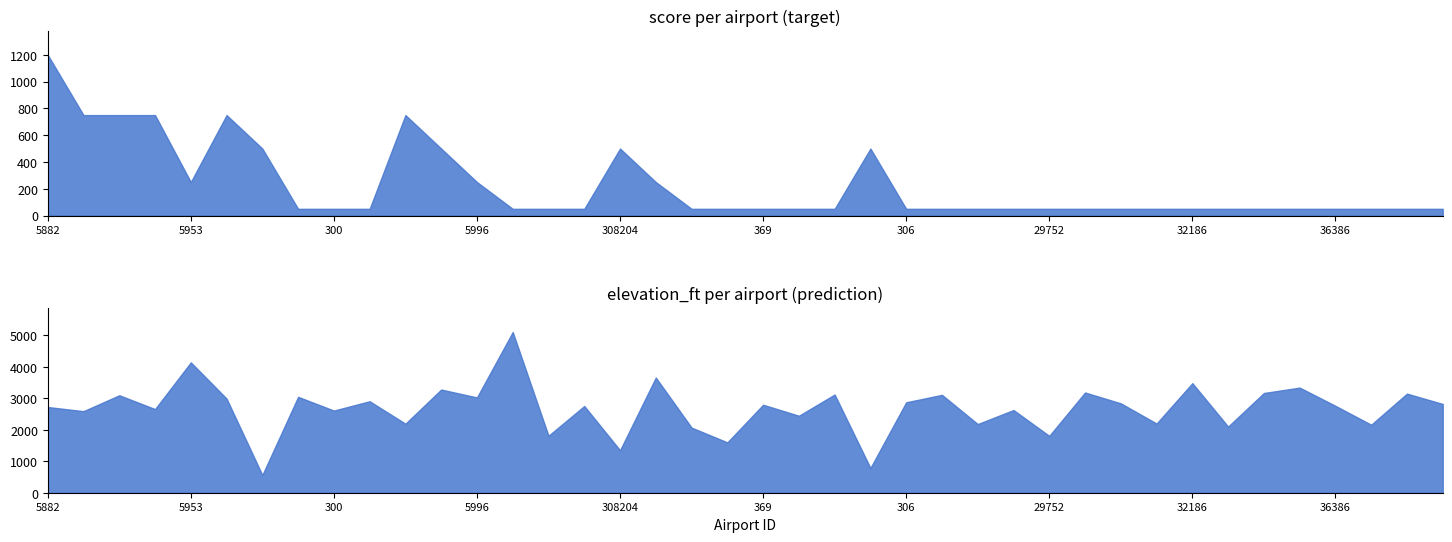

Where is the first local maximum for score?

5922